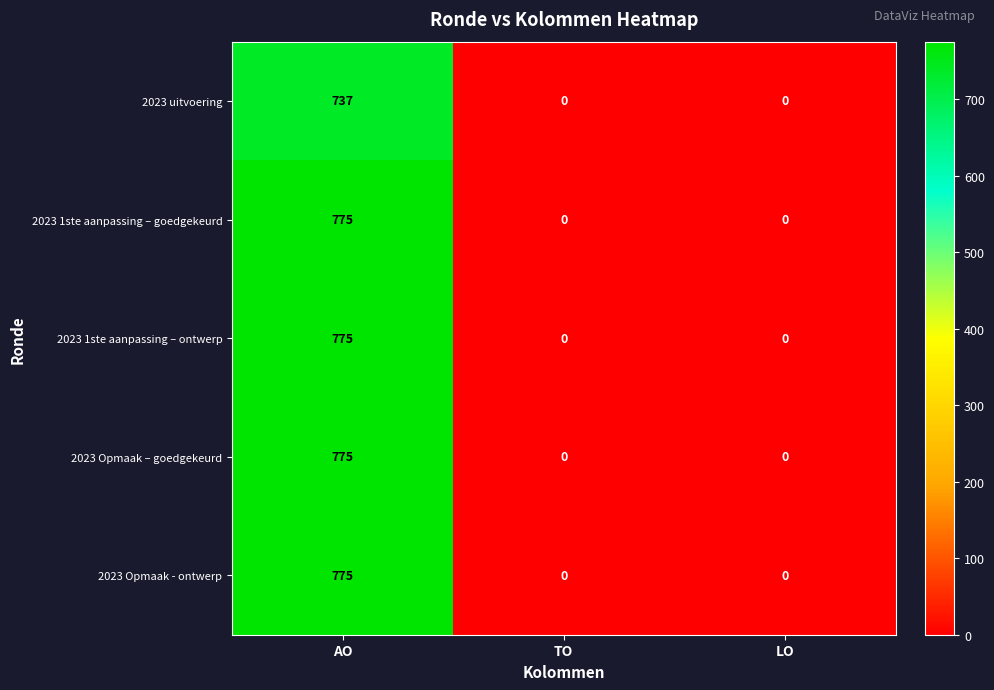

Count the 2023 Opmaak – goedgekeurd values in the range 0 to 775.

3